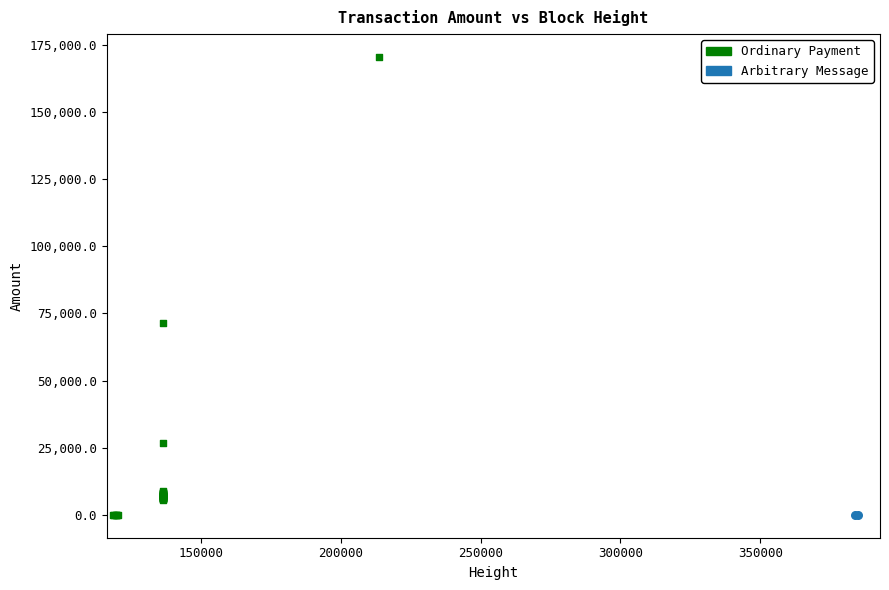

What are all the series names shown in the legend?

Ordinary Payment, Arbitrary Message